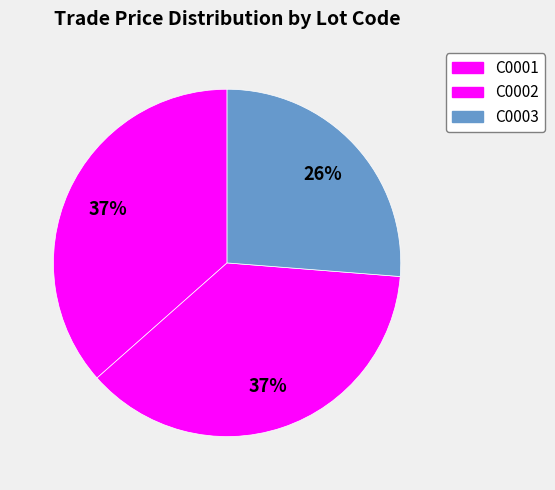

Does C0003 account for over 50% of the chart?

No